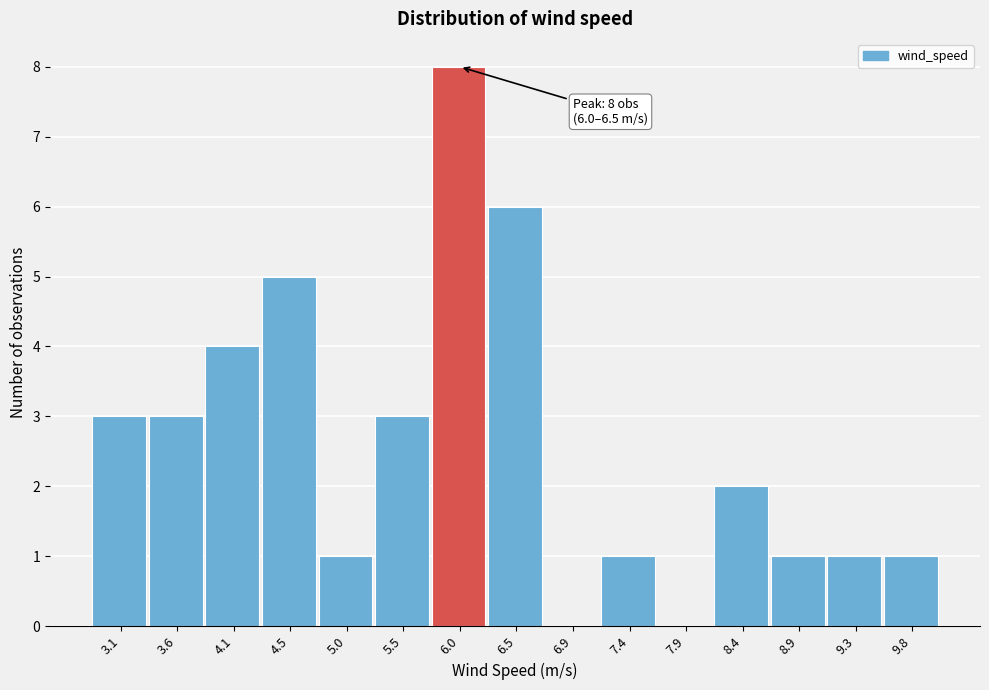

Reading right to left, extract all data points from this chart.

9.8=1	9.3=1	8.9=1	8.4=2	7.9=0	7.4=1	6.9=0	6.5=6	6.0=8	5.5=3	5.0=1	4.5=5	4.1=4	3.6=3	3.1=3